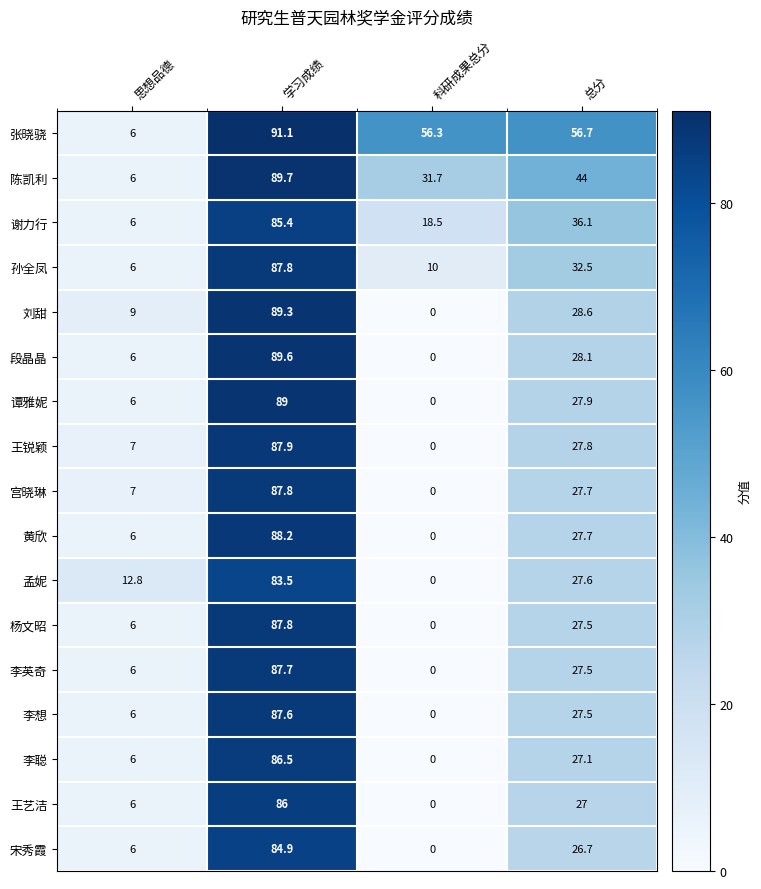

True or false: 王艺洁 has a value of 38.7 at 学习成绩.

False